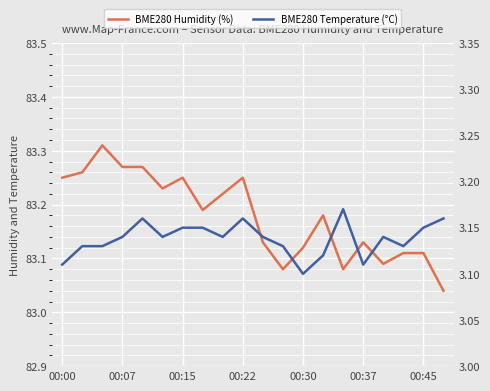

Read the BME280 Temperature (°C) value at 14.

3.2